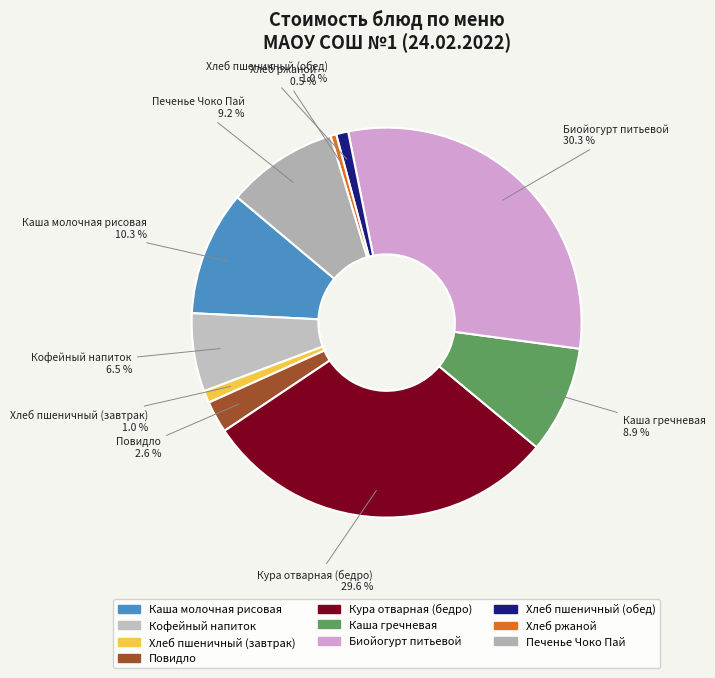

Count the number of slices in the pie.

10